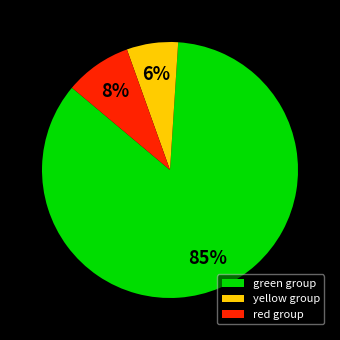

Is there any slice that represents more than half of the pie?

Yes